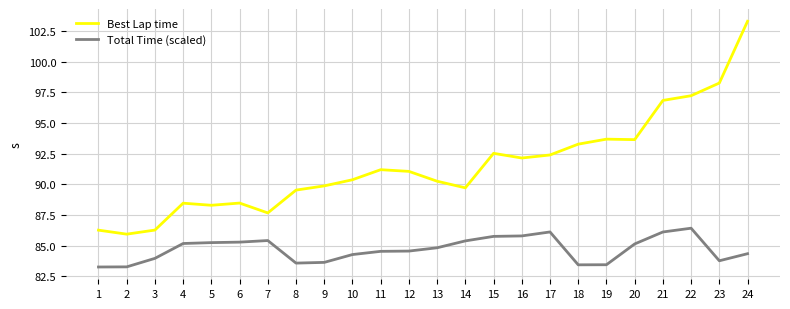

What is the minimum value for Total Time (scaled)?

83.3